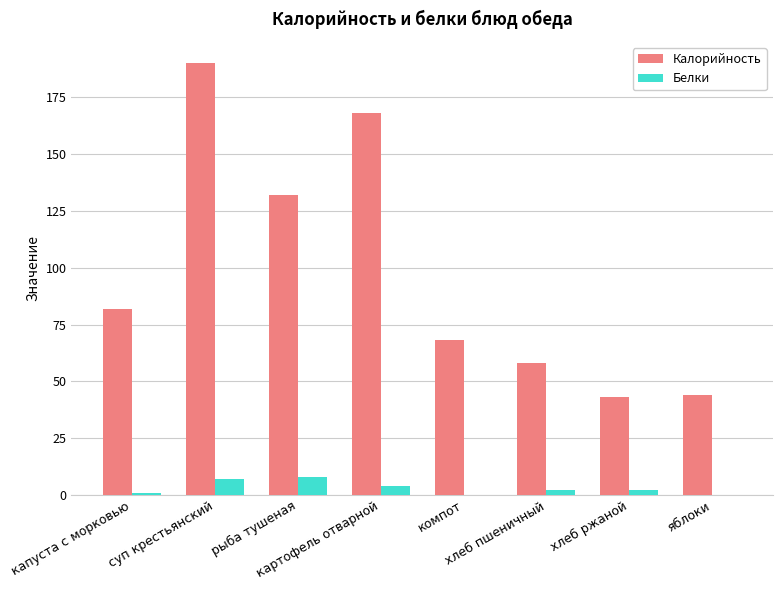

Reading left to right, list all the values displayed in this chart.

Калорийность: капуста с морковью=82	суп крестьянский=190	рыба тушеная=132	картофель отварной=168	компот=68	хлеб пшеничный=58	хлеб ржаной=43	яблоки=44
Белки: капуста с морковью=1	суп крестьянский=7	рыба тушеная=8	картофель отварной=4	компот=0	хлеб пшеничный=2	хлеб ржаной=2	яблоки=0